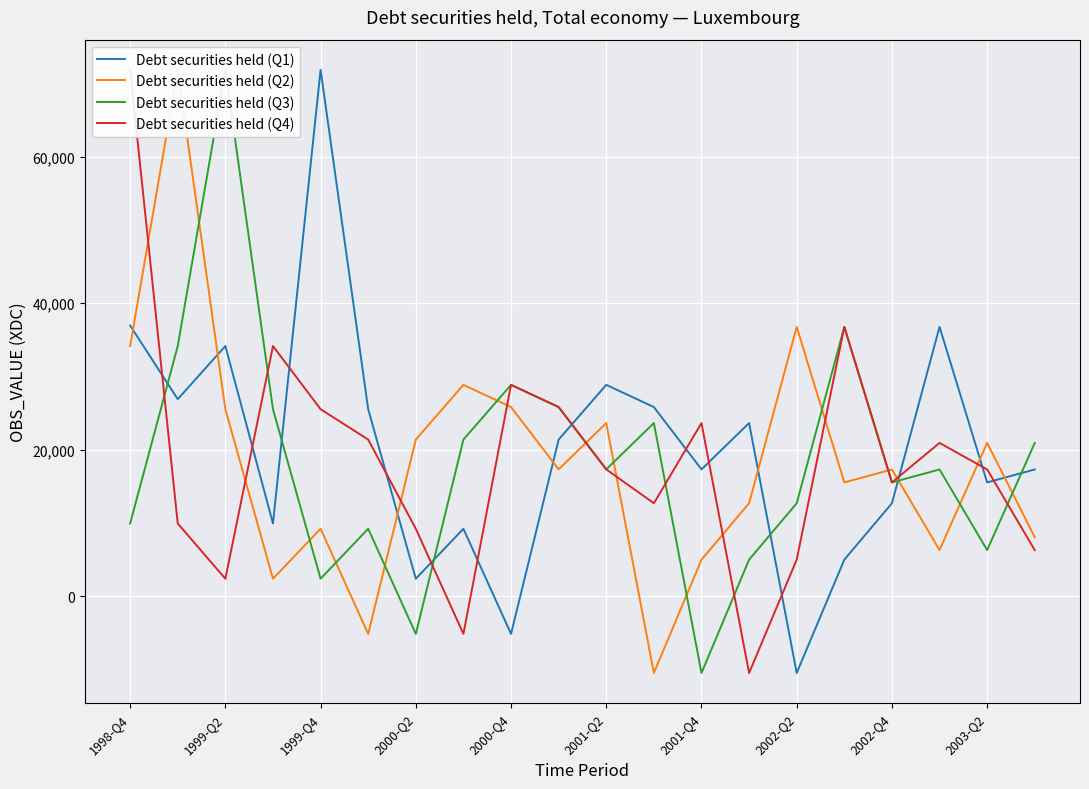

What are all the series names shown in the legend?

Debt securities held (Q1), Debt securities held (Q2), Debt securities held (Q3), Debt securities held (Q4)